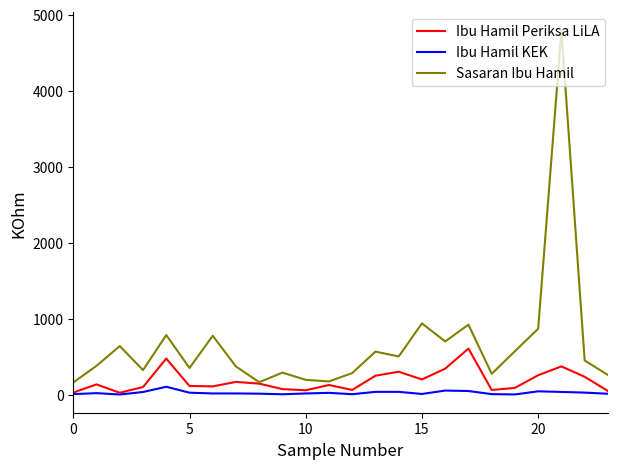

Which series has the largest range (max minus min)?

Sasaran Ibu Hamil